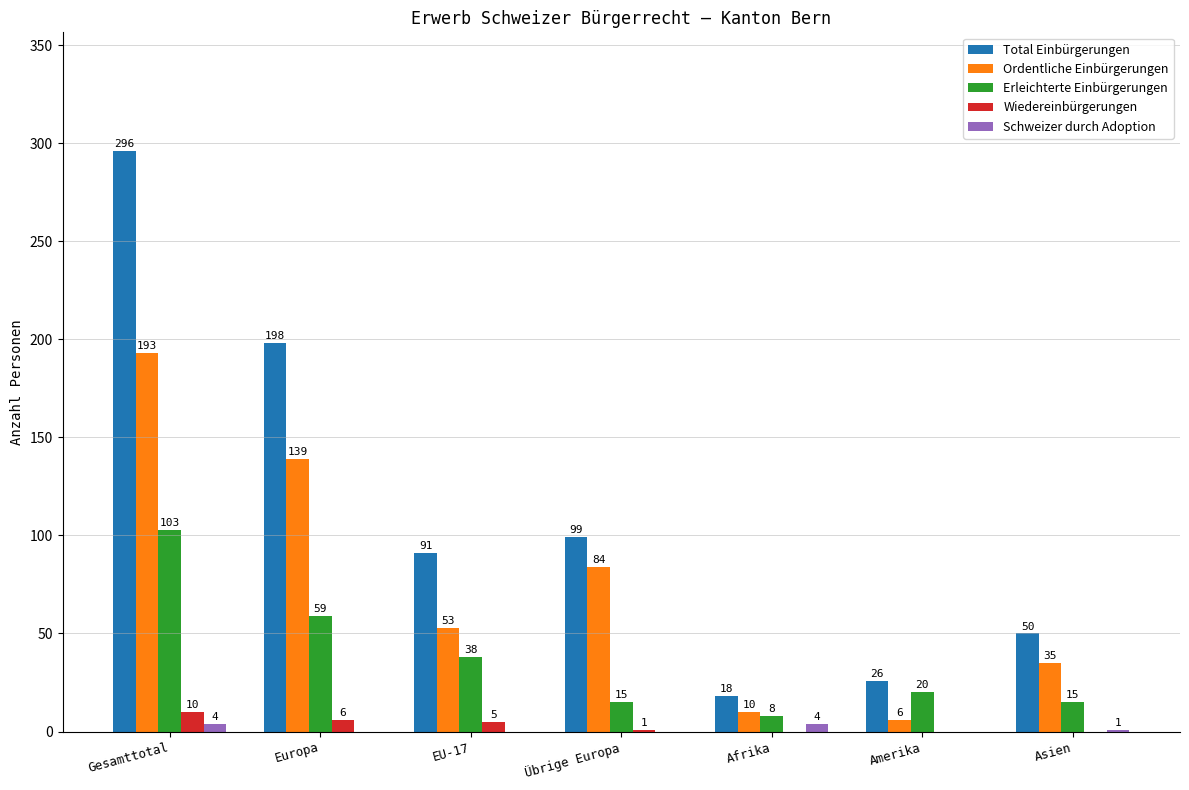

Which series has the widest spread of values?

Total Einbürgerungen